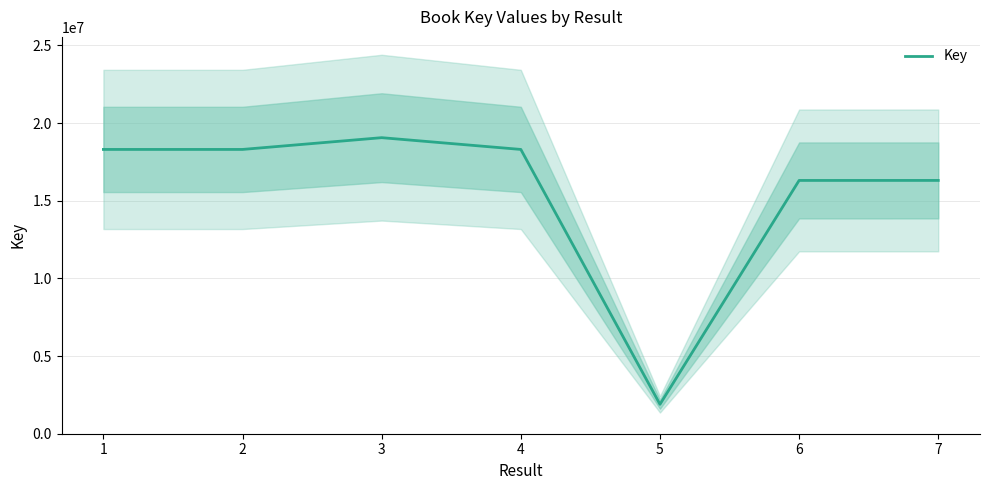

What is the maximum value shown in the chart?

19062984